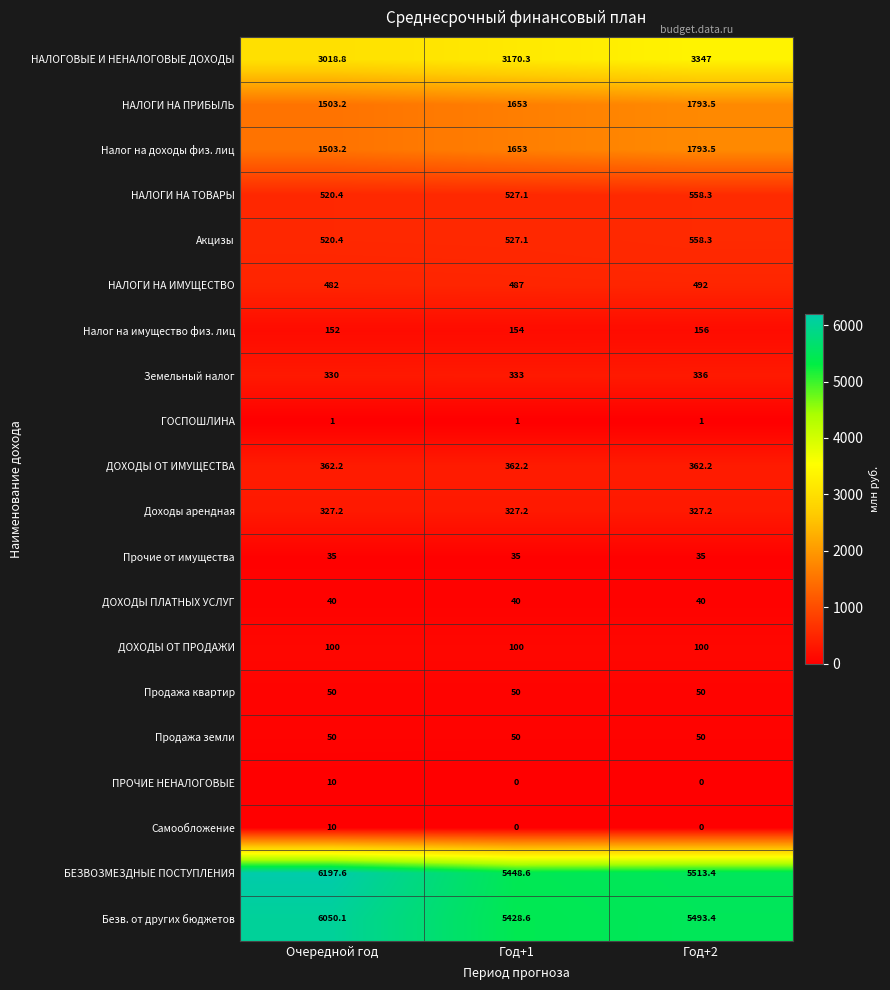

How many series are shown in this chart?

20